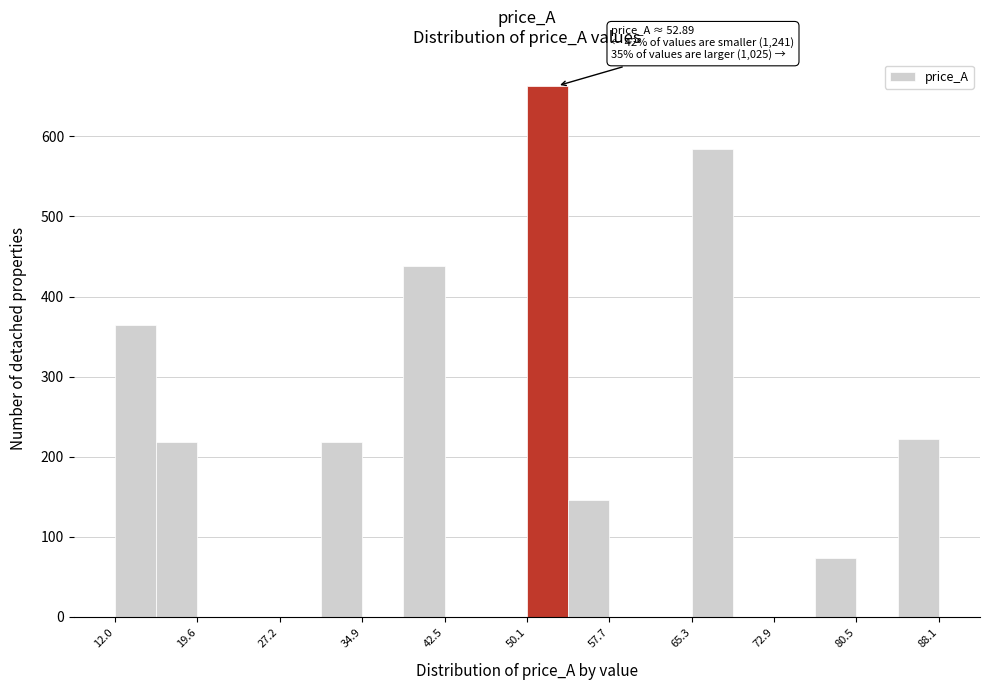

Read against the x-axis, roughly where is the centre of the tallest bar?

52